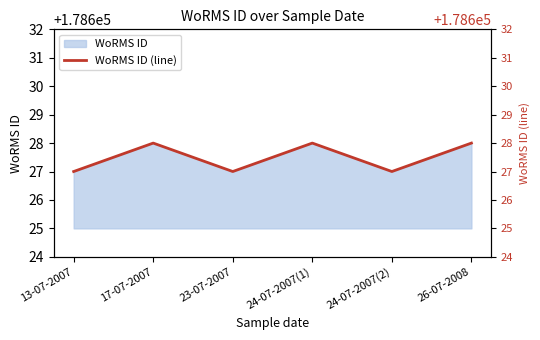

Reading left to right, list all the values displayed in this chart.

13-07-2007=178627	17-07-2007=178628	23-07-2007=178627	24-07-2007(1)=178628	24-07-2007(2)=178627	26-07-2008=178628